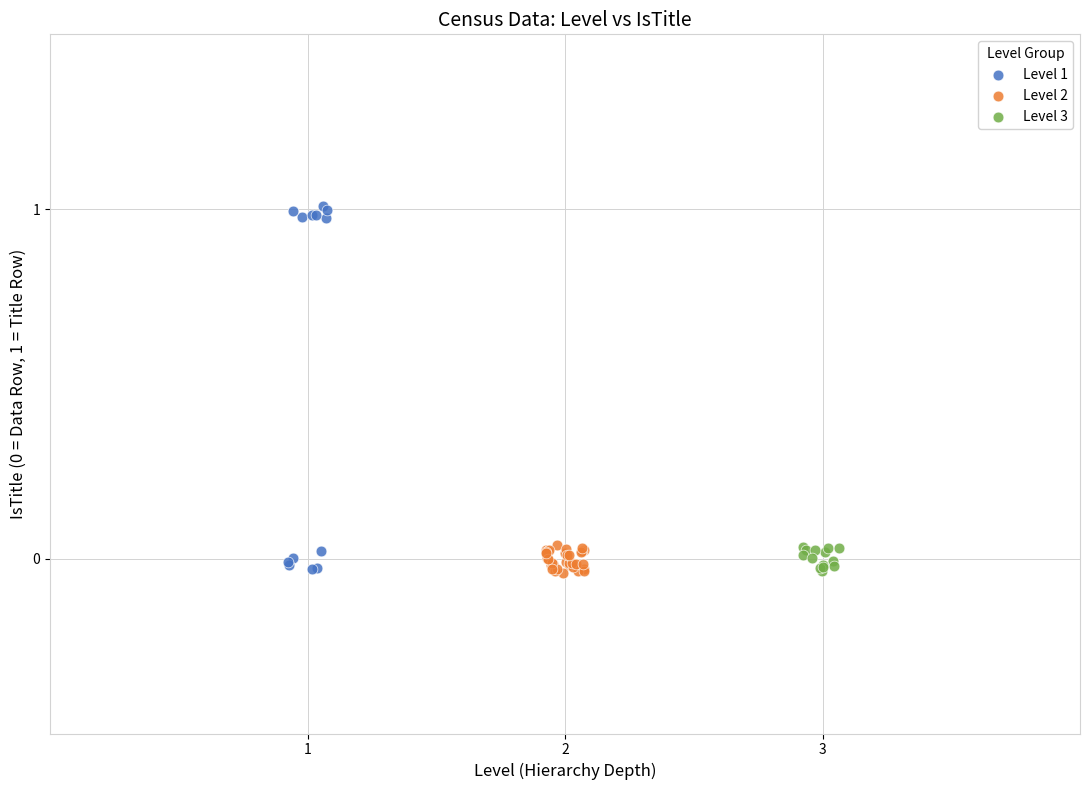

Which series has the largest Y range (max minus min)?

Level 1